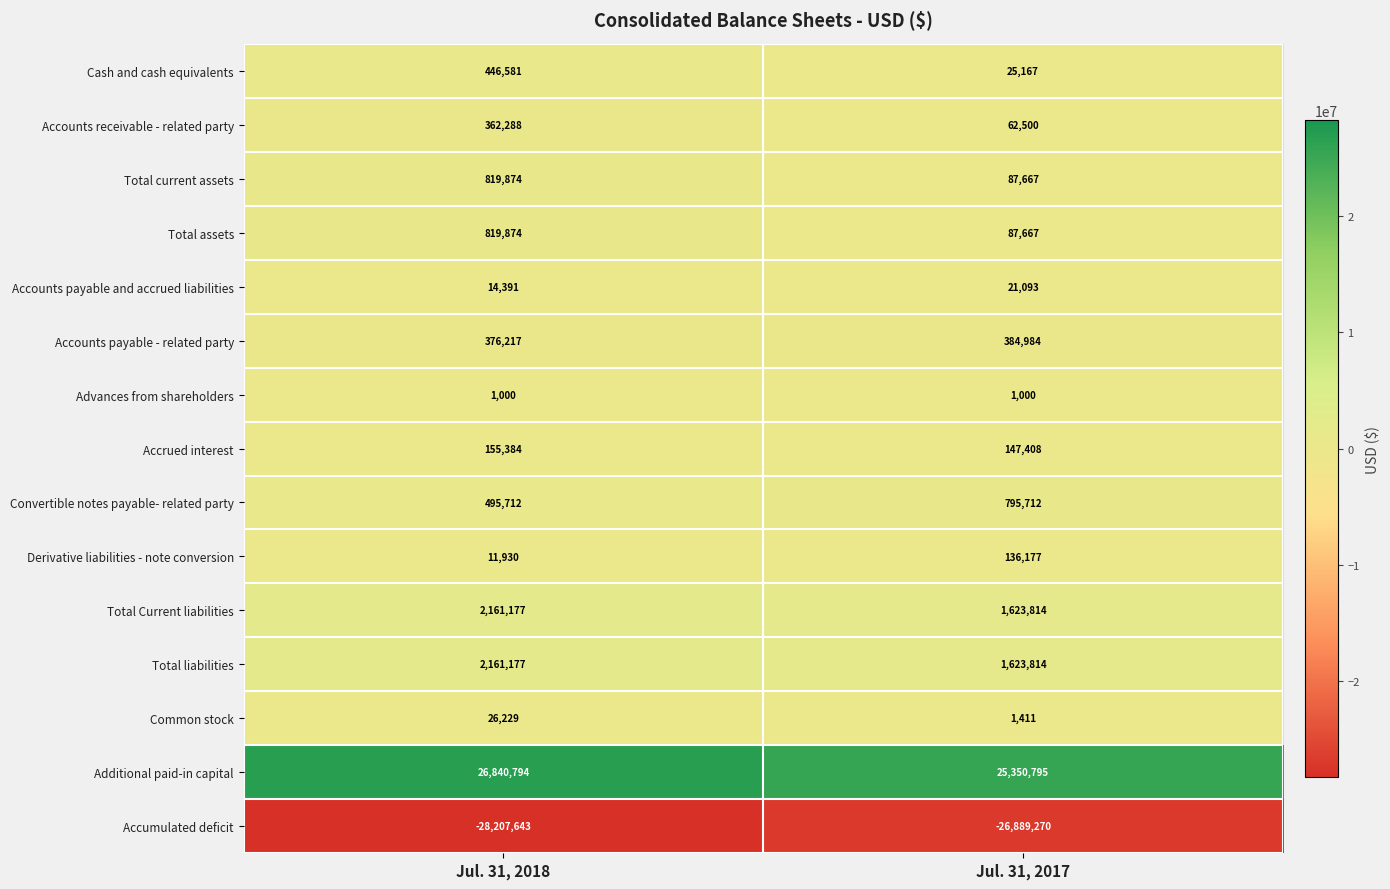

What value does the Accumulated deficit series have at Jul. 31, 2017?

-26889270